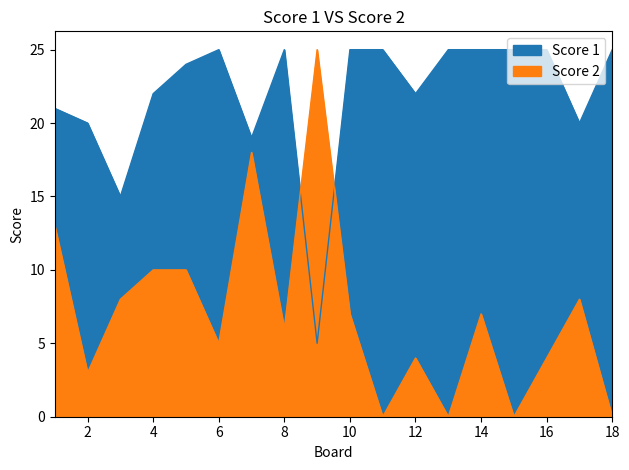

What is the value of the Score 1 point at the 2nd from the left?

20